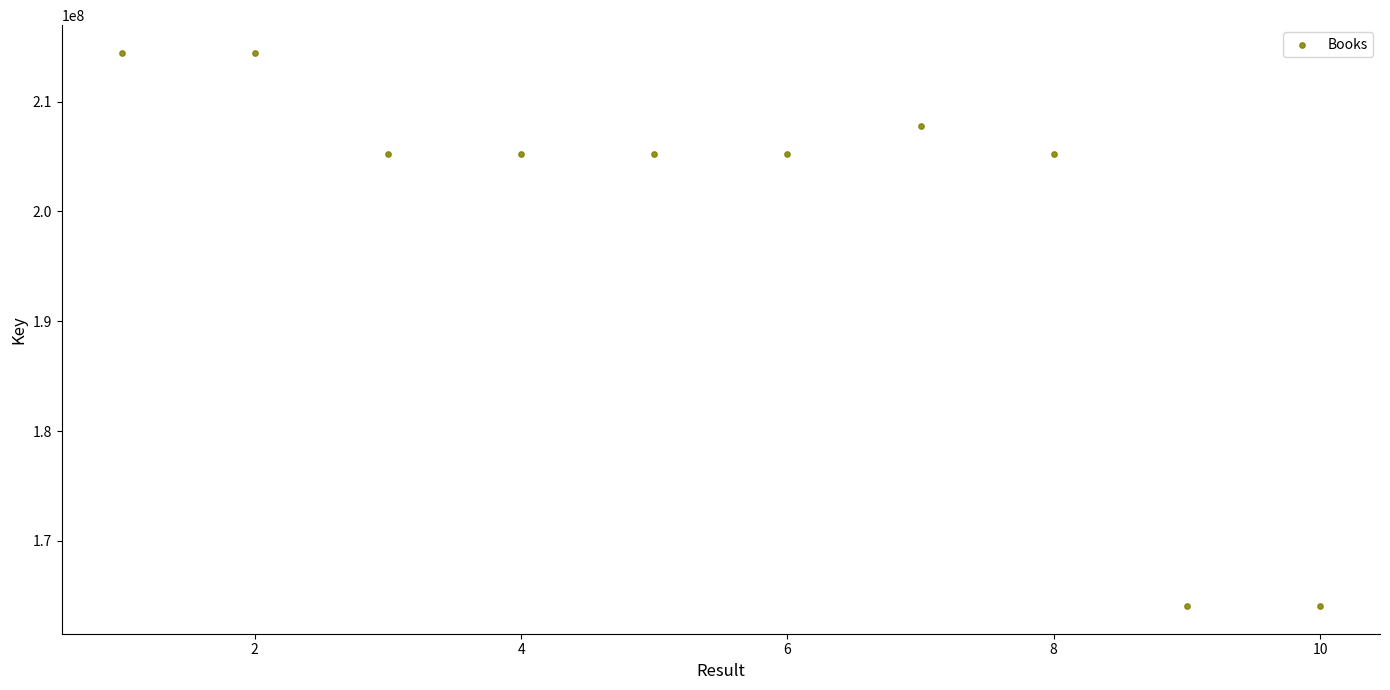

What is the average X value?

6